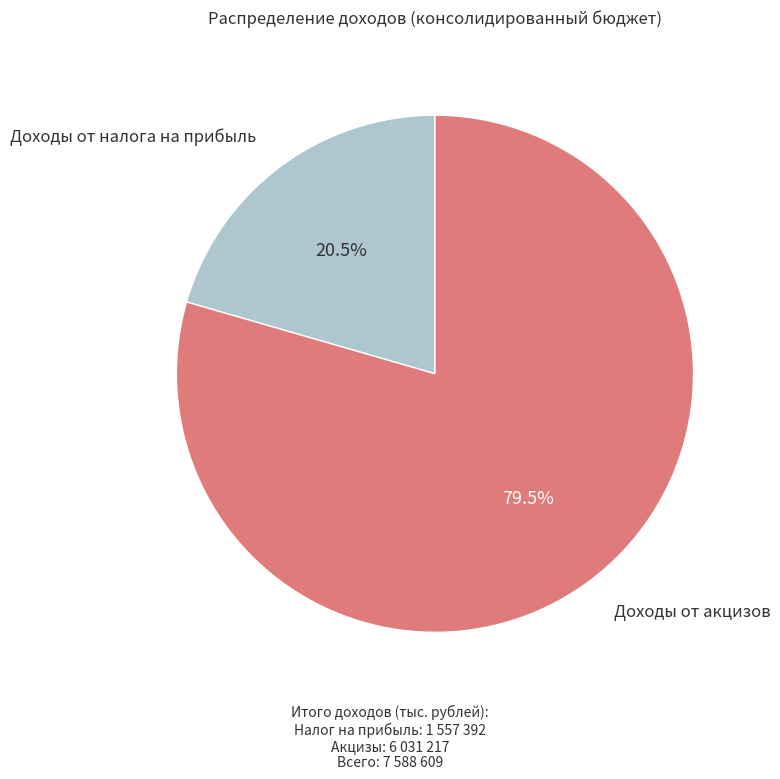

Is there a majority slice in this chart?

Yes